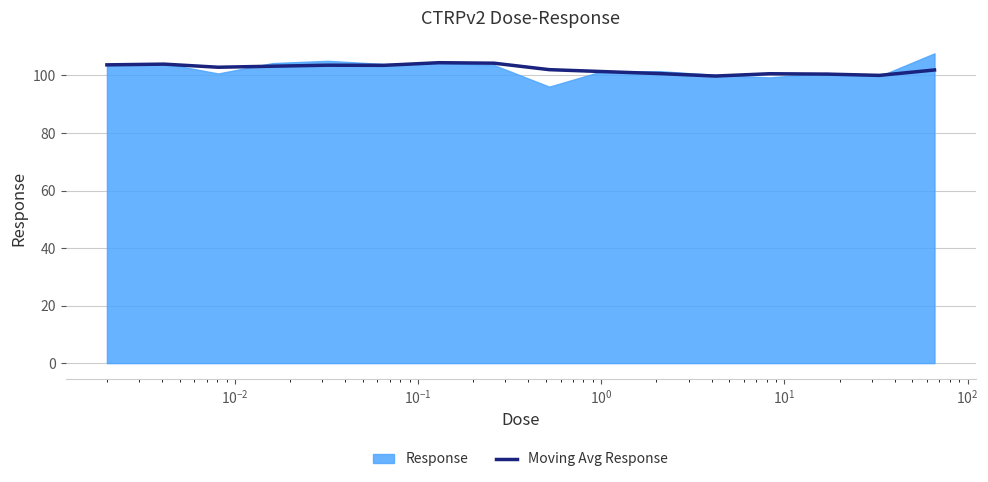

What is the minimum value for Moving Avg Response?

99.8